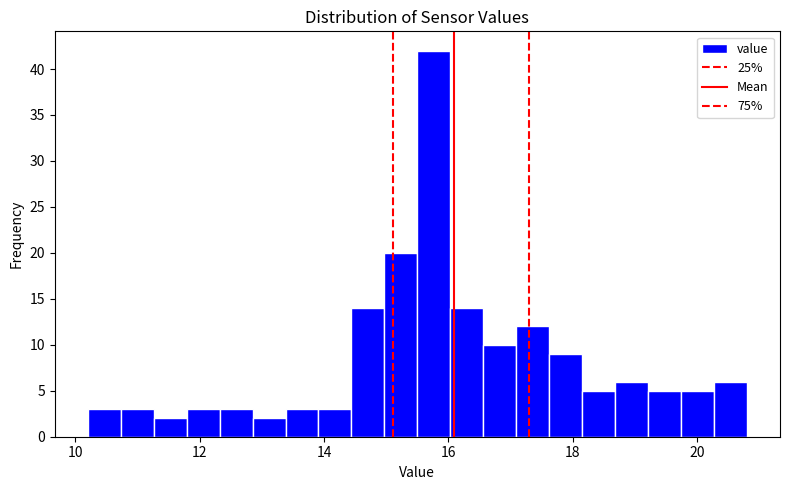

Around what value on the x-axis is the tallest bar? Give the approximate position of its centre, as read against the axis.

15.8